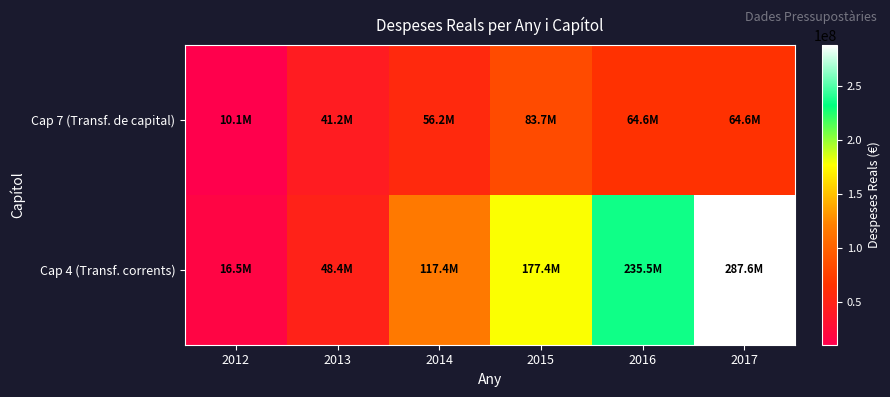

Reading left to right, list all the values displayed in this chart.

Cap 4 (Transf. corrents): 2012=16450223.5	2013=48372514.3	2014=117367687.4	2015=177417680.6	2016=235534077.4	2017=287581500.0
Cap 7 (Transf. de capital): 2012=10117795.1	2013=41225200.9	2014=56155638.9	2015=83686849.1	2016=64582736.4	2017=64582736.4